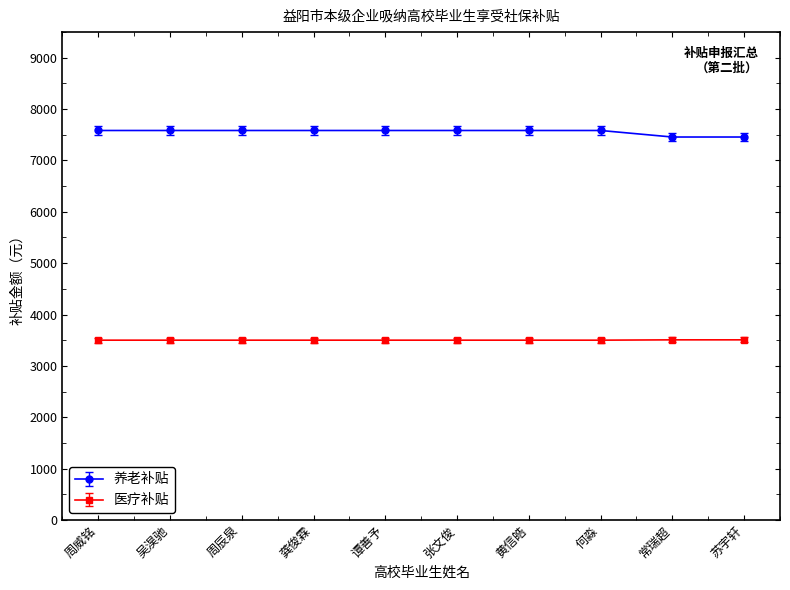

What is the value of the 医疗补贴 point at the 3rd from the left?

3500.0